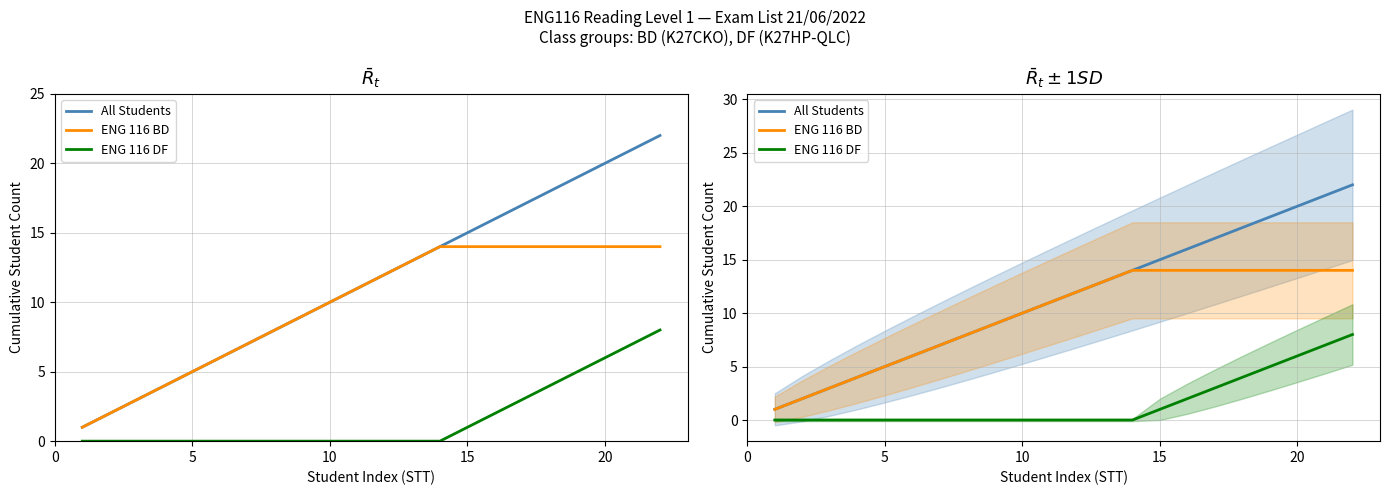

Rank the series by their maximum value, from highest to lowest.

All Students, ENG 116 BD, ENG 116 DF